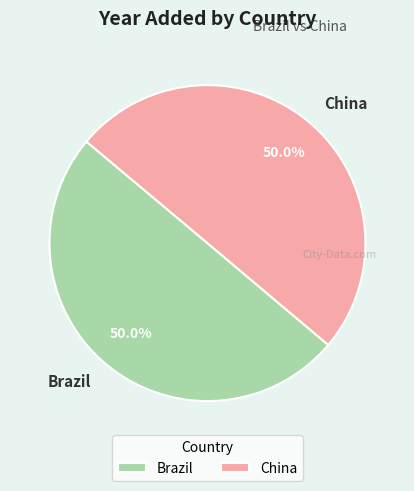

To the nearest percent, what is the average slice percentage?

50%